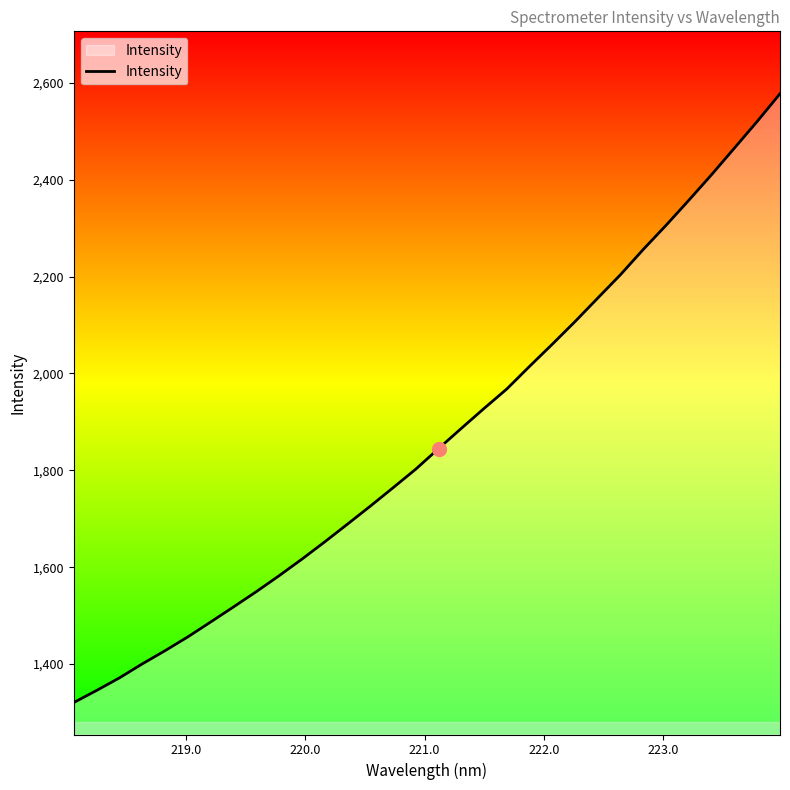

What is the maximum value shown in the chart?

2577.7